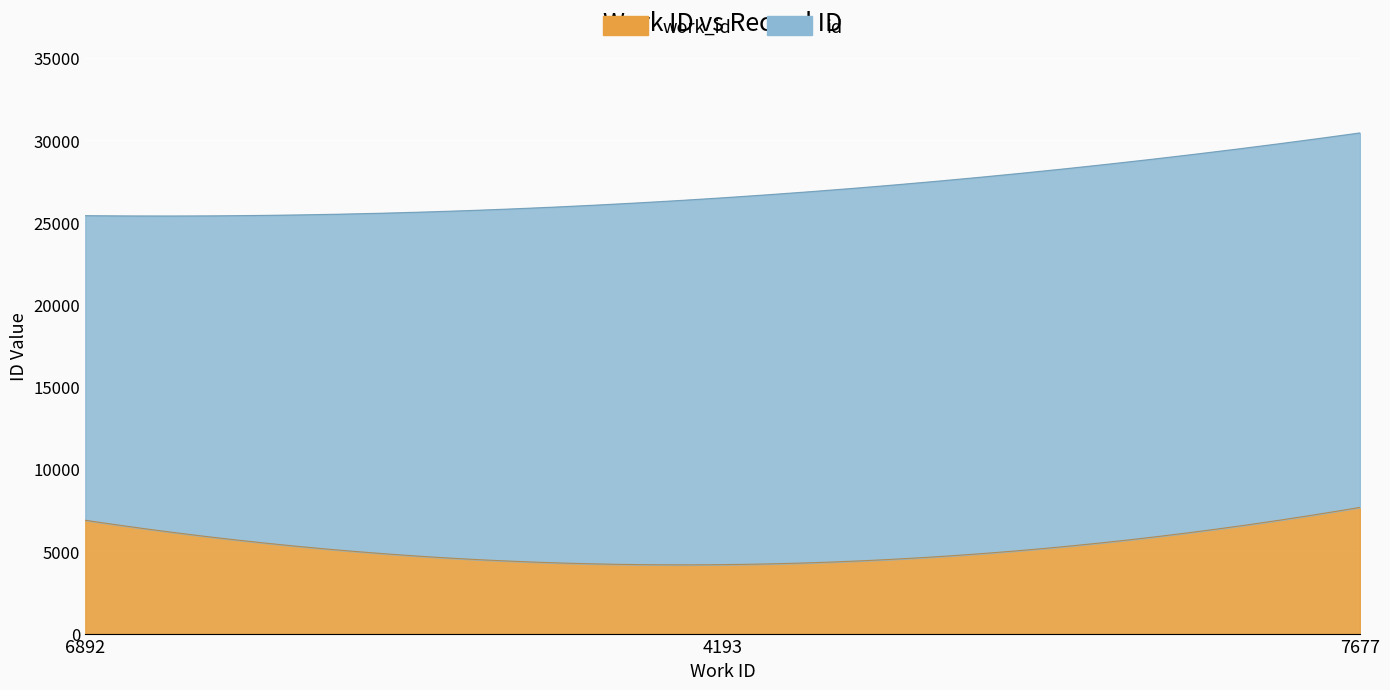

Rank the categories by id value from highest to lowest.

7677, 4193, 6892